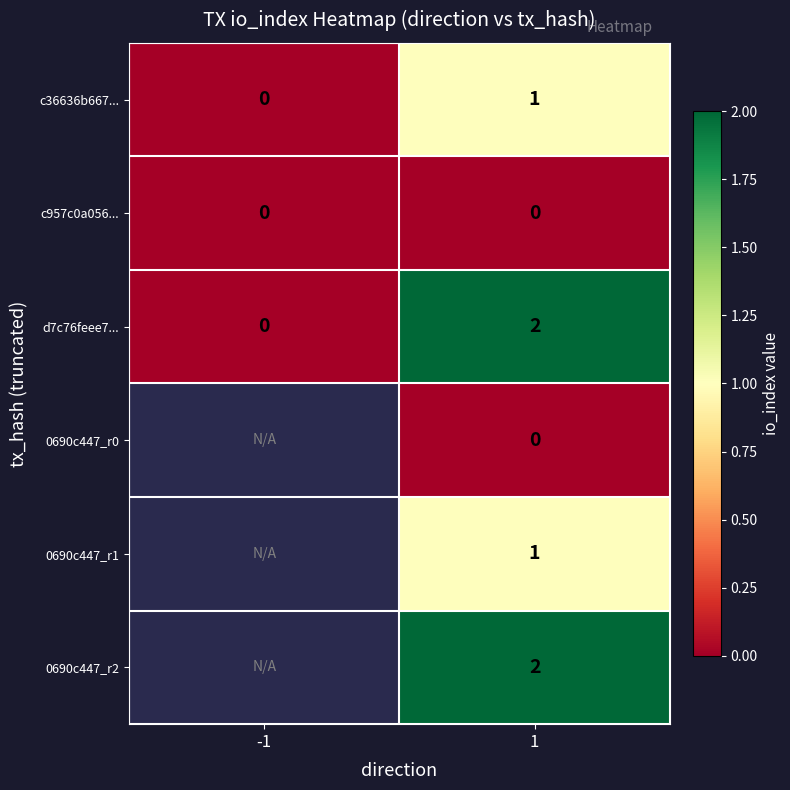

List the labels in order of d7c76feee7... value, smallest first.

-1, 1